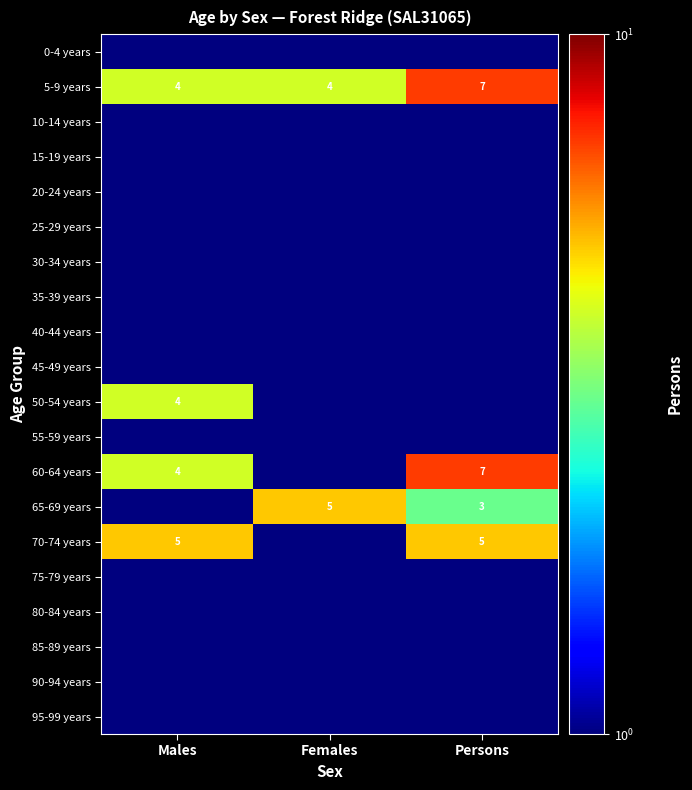

The 60-64 years series shows 4.0 at Males. True or false?

True